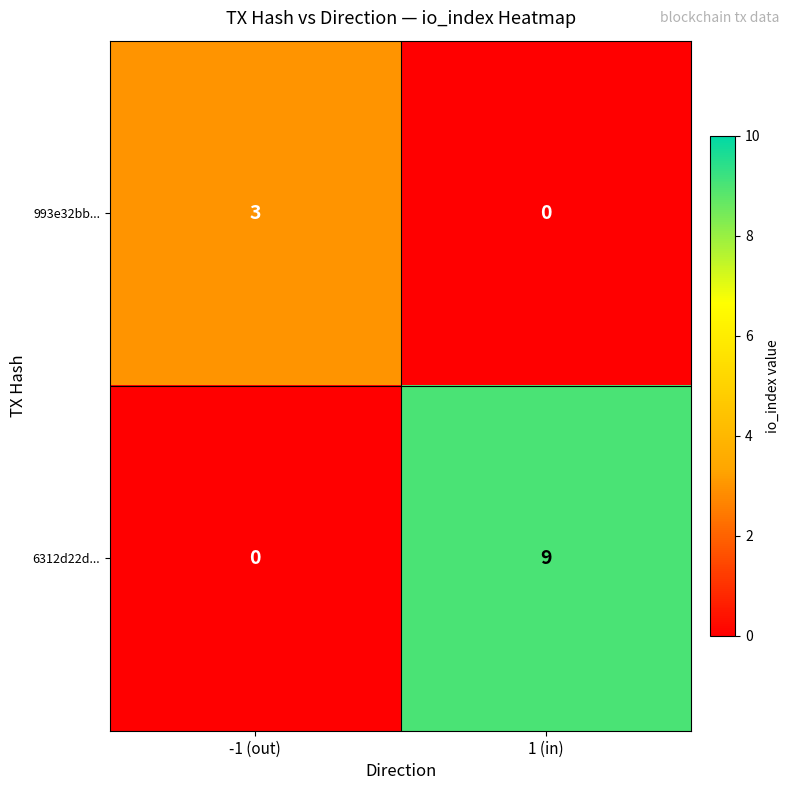

Count the number of categories in the chart.

2